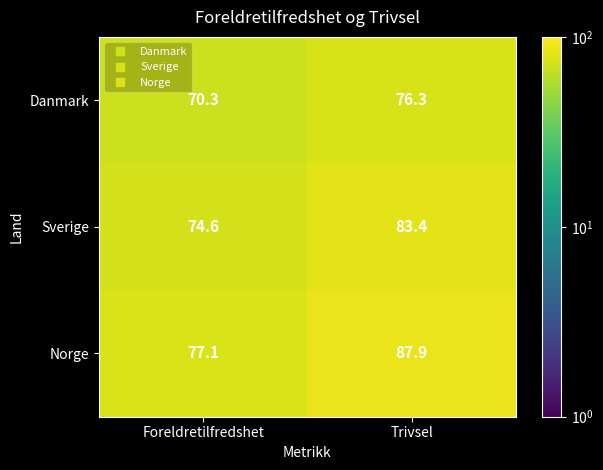

Between Foreldretilfredshet and Trivsel, which series saw the biggest shift?

Norge